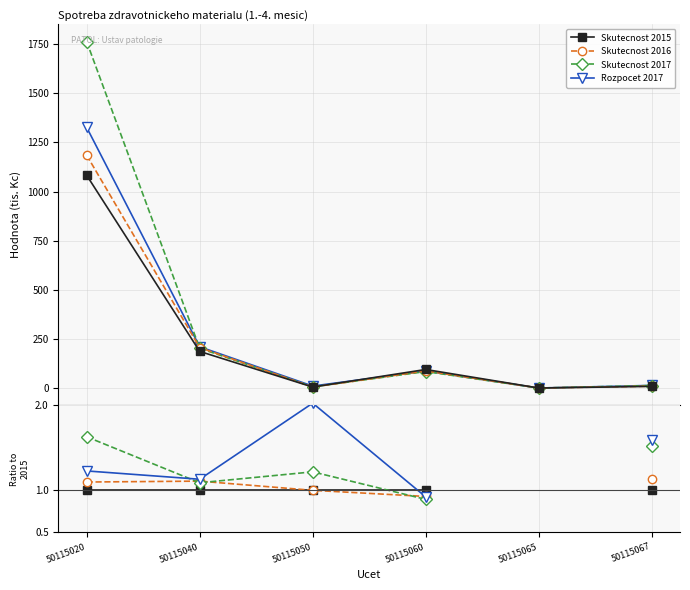

What is the value of the Skutecnost 2016 point at the 2nd from the left?

1.1